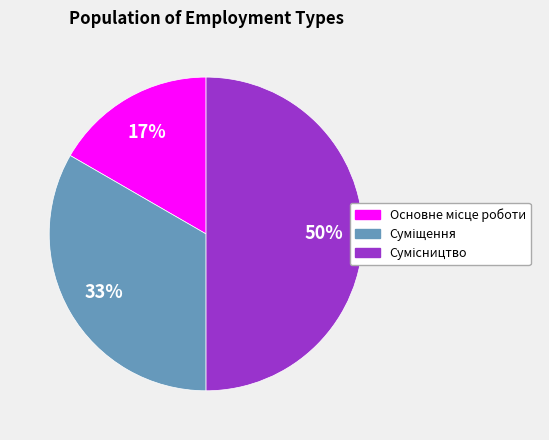

To the nearest percent, what is the average slice percentage?

33%